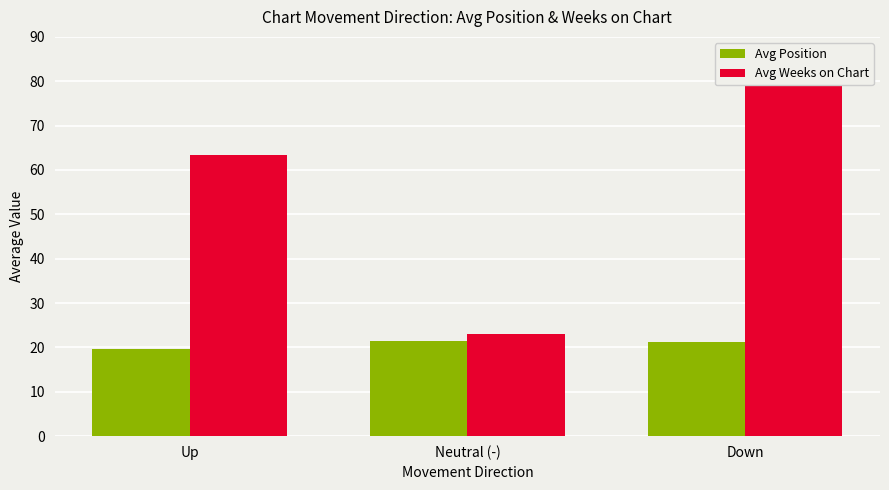

How many data points does each series have?

3